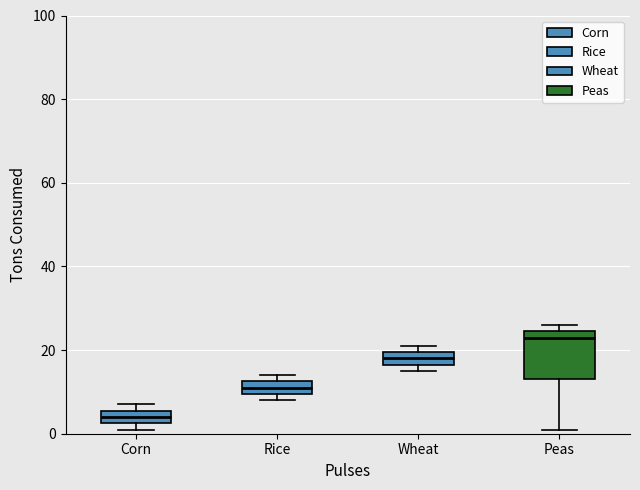

Where is the lower edge of the box for Wheat on the y-axis? The values are not printed on the chart, so give them approximately, as read against the axis.

16